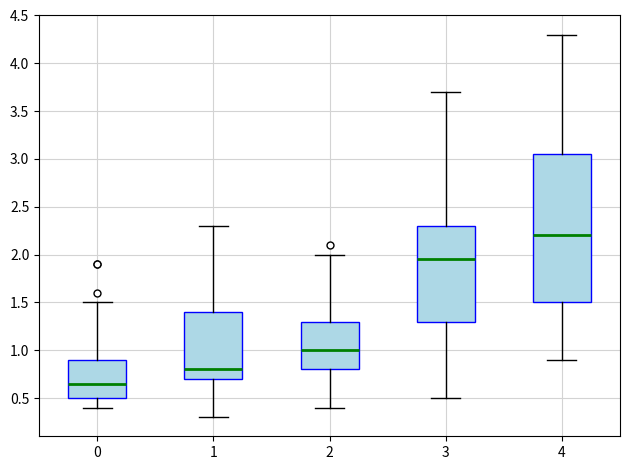

Which box is the tallest, from its lower edge to its upper edge?

4